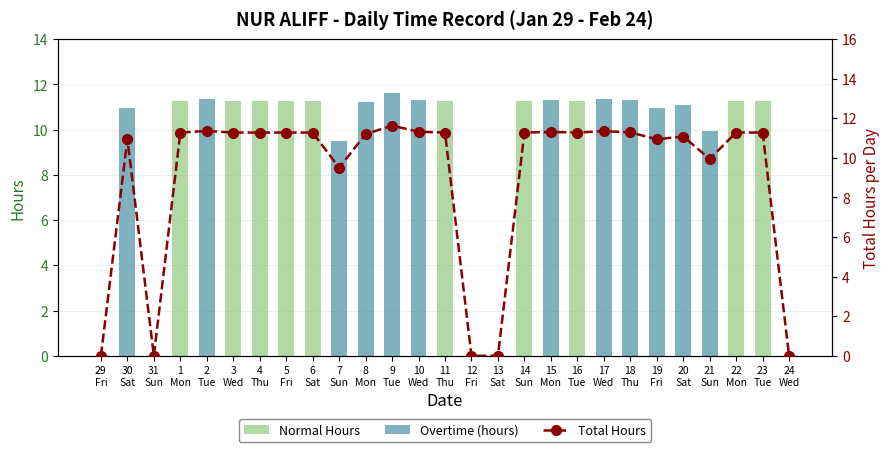

What position from the left is 1
Mon?

4